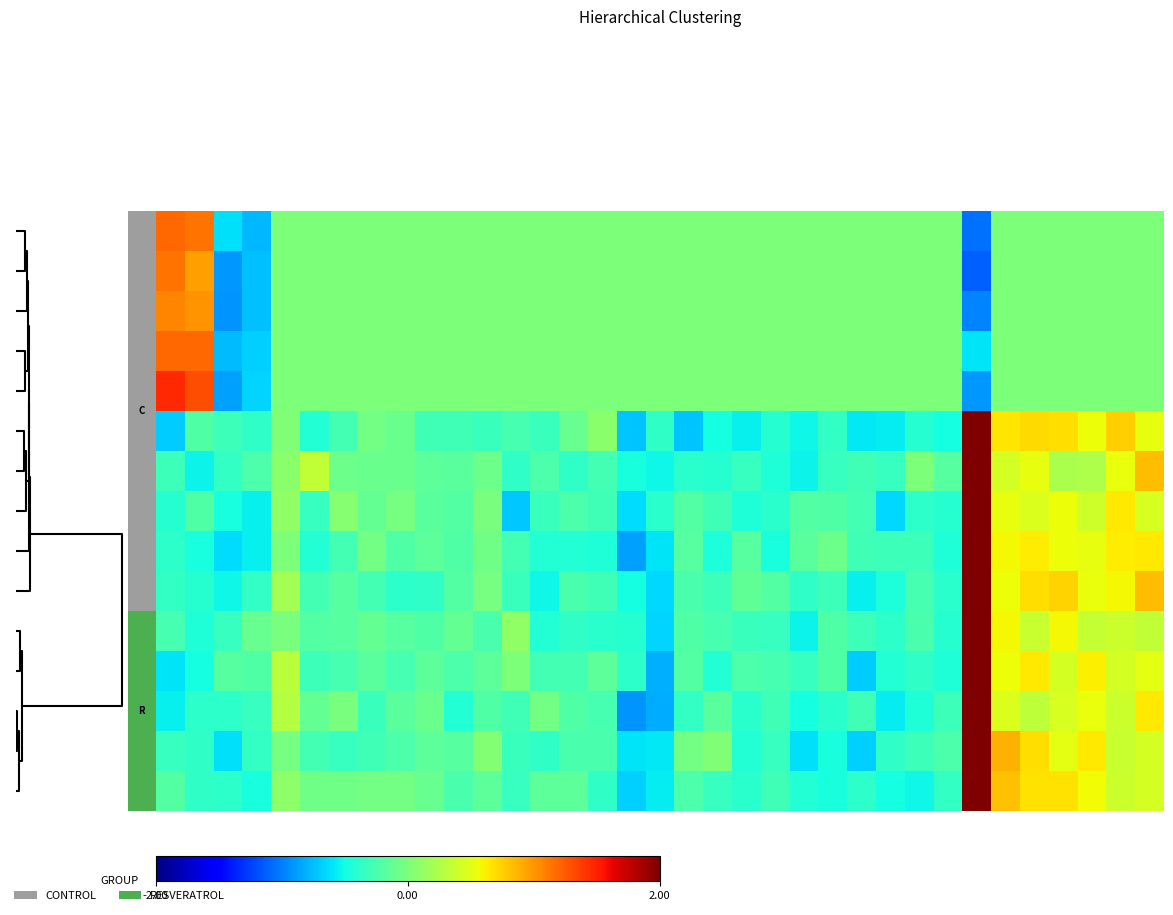

What is the maximum value shown in the chart?

2.0